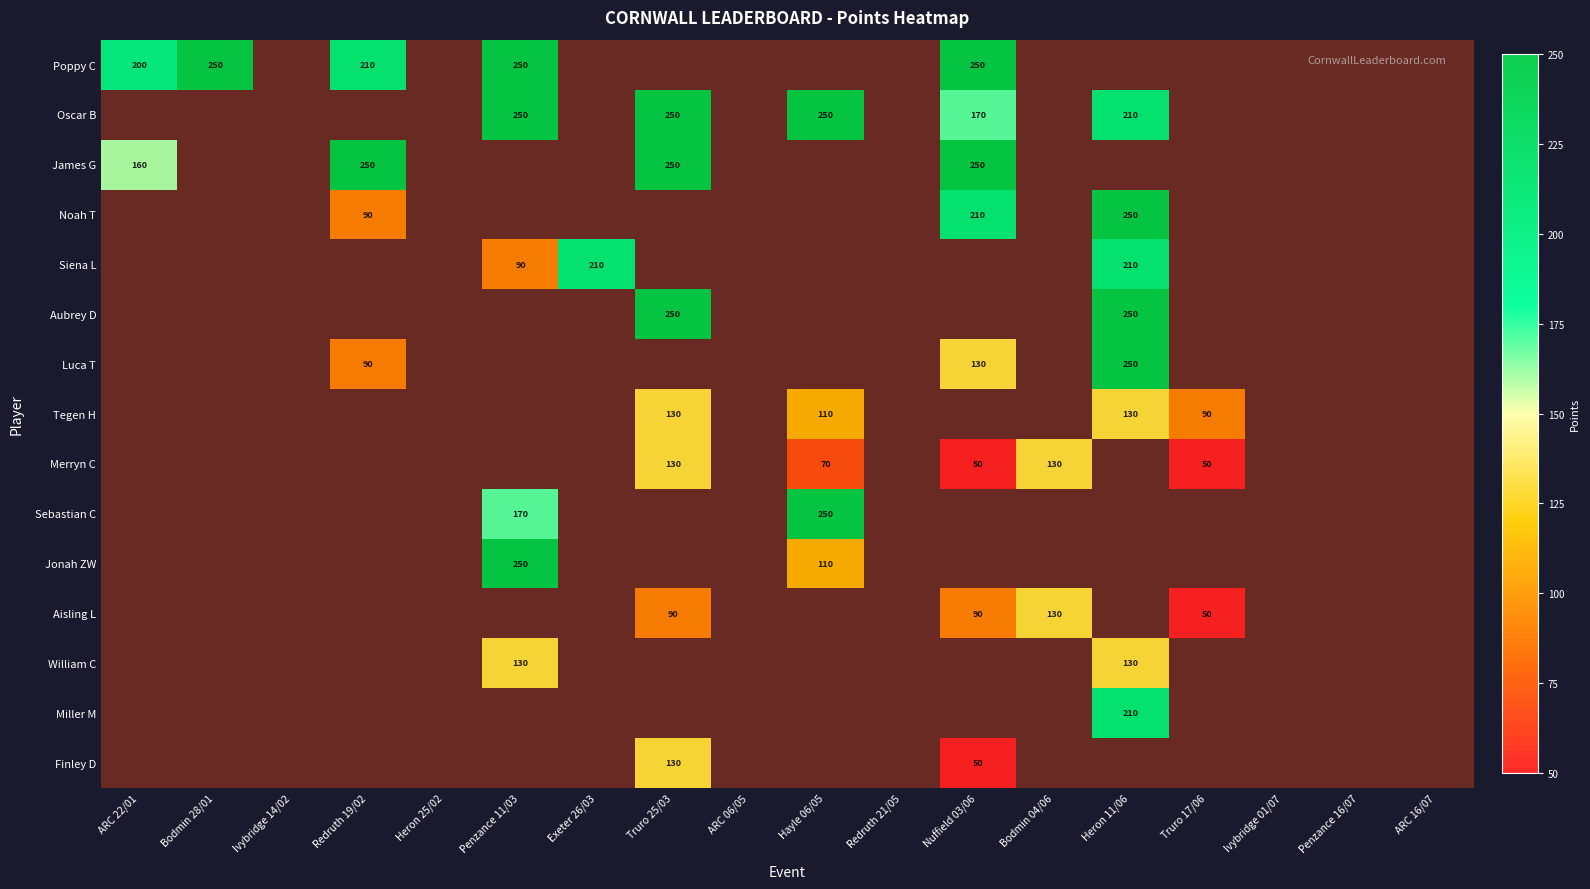

At how many categories does at least one series exceed 79?

11